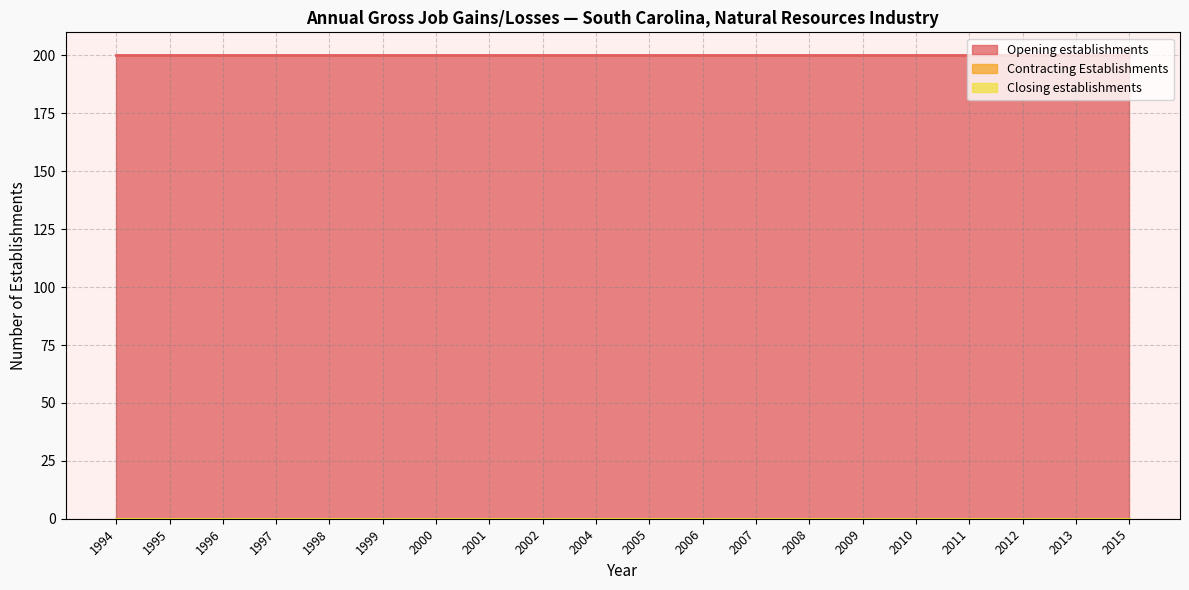

List the series in order of their peak value, lowest first.

Contracting Establishments, Closing establishments, Opening establishments